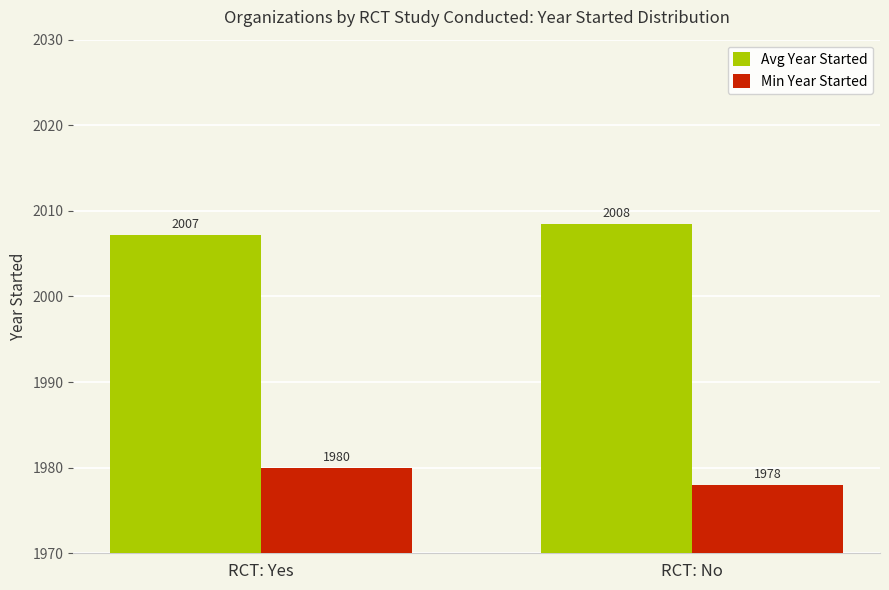

Where is Avg Year Started nearest to the value 2007?

RCT: Yes